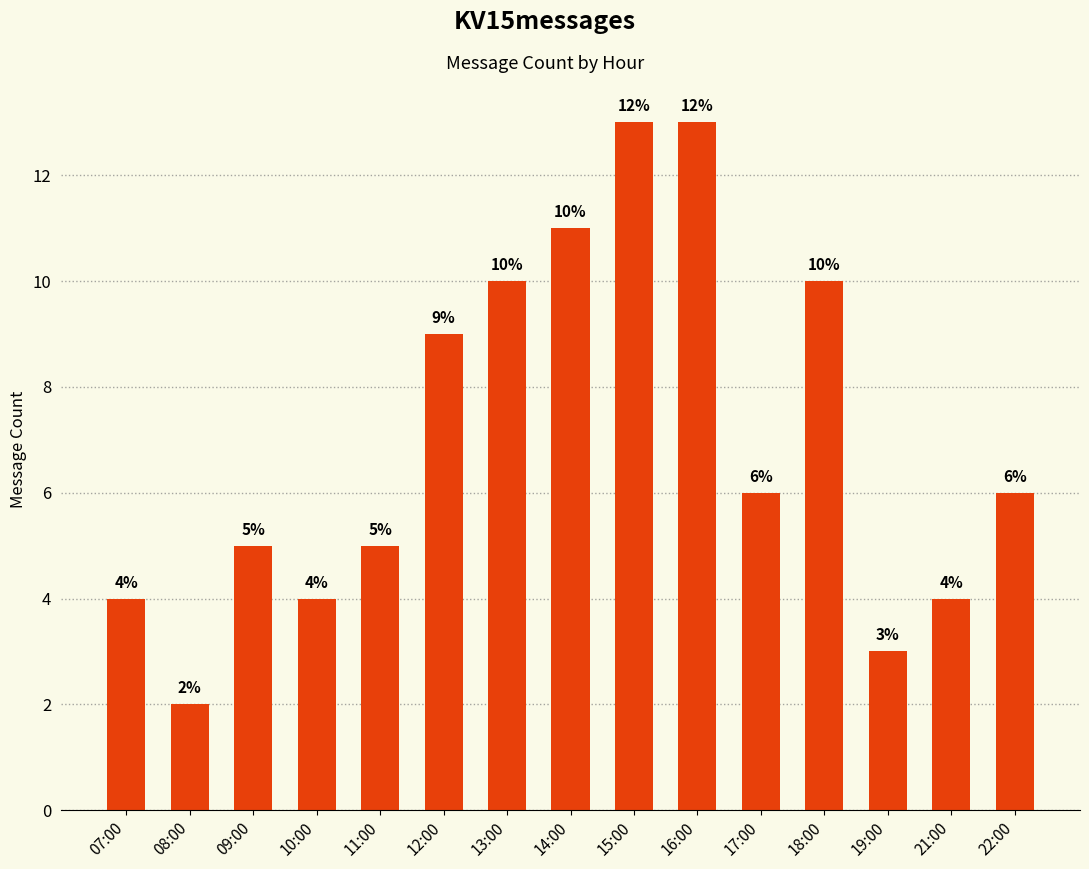

Is it true that the value at 21:00 is 2?

False